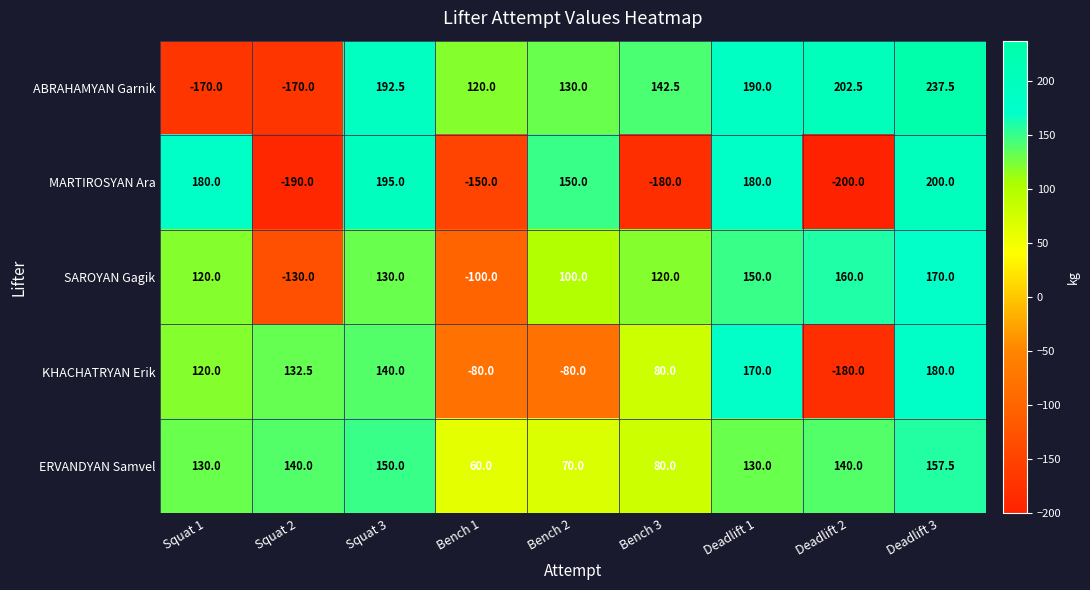

What is the difference between the second highest and minimum values in the ERVANDYAN Samvel series?

90.0